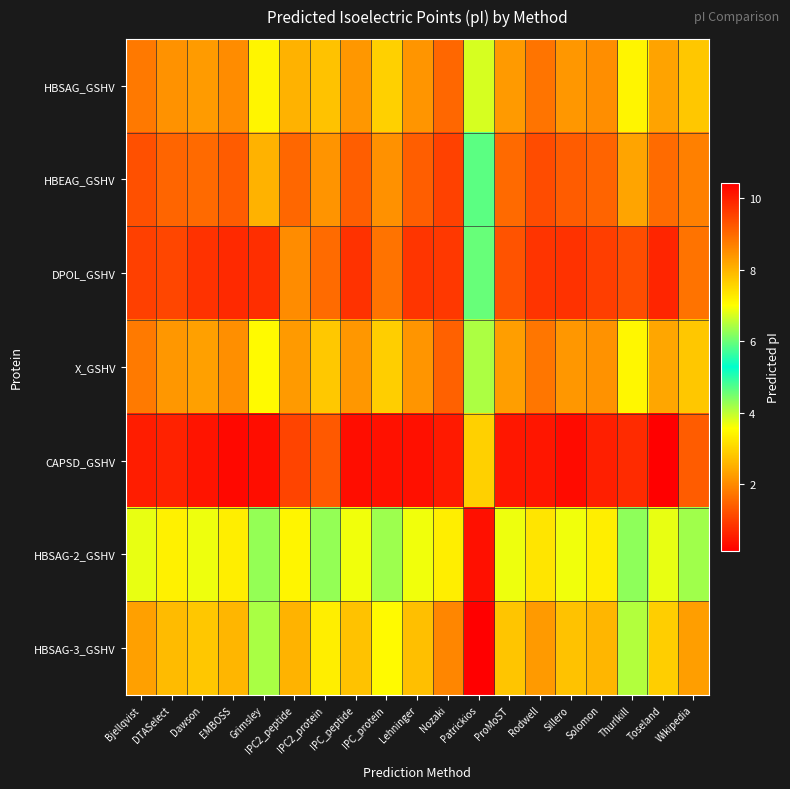

Reading left to right, what are all the values shown in this chart?

HBSAG_GSHV: Bjellqvist=8.8	DTASelect=8.4	Dawson=8.3	EMBOSS=8.5	Grimsley=7.1	IPC2_peptide=8.0	IPC2_protein=7.8	IPC_peptide=8.4	IPC_protein=7.6	Lehninger=8.4	Nozaki=9.0	Patrickios=3.8	ProMoST=8.3	Rodwell=8.9	Sillero=8.4	Solomon=8.5	Thurlkill=7.1	Toseland=8.2	Wikipedia=7.7
HBEAG_GSHV: Bjellqvist=9.3	DTASelect=9.1	Dawson=9.0	EMBOSS=9.2	Grimsley=8.0	IPC2_peptide=9.0	IPC2_protein=8.4	IPC_peptide=9.2	IPC_protein=8.5	Lehninger=9.2	Nozaki=9.5	Patrickios=4.7	ProMoST=9.0	Rodwell=9.4	Sillero=9.2	Solomon=9.1	Thurlkill=8.2	Toseland=9.0	Wikipedia=8.7
DPOL_GSHV: Bjellqvist=9.6	DTASelect=9.5	Dawson=9.7	EMBOSS=9.9	Grimsley=9.8	IPC2_peptide=8.5	IPC2_protein=9.0	IPC_peptide=9.8	IPC_protein=8.9	Lehninger=9.7	Nozaki=9.7	Patrickios=4.6	ProMoST=9.3	Rodwell=9.7	Sillero=9.8	Solomon=9.6	Thurlkill=9.4	Toseland=9.9	Wikipedia=8.9
X_GSHV: Bjellqvist=8.8	DTASelect=8.4	Dawson=8.3	EMBOSS=8.5	Grimsley=7.1	IPC2_peptide=8.3	IPC2_protein=7.7	IPC_peptide=8.4	IPC_protein=7.6	Lehninger=8.4	Nozaki=9.1	Patrickios=4.1	ProMoST=8.3	Rodwell=8.8	Sillero=8.4	Solomon=8.5	Thurlkill=7.1	Toseland=8.2	Wikipedia=7.7
CAPSD_GSHV: Bjellqvist=10.0	DTASelect=10.0	Dawson=10.1	EMBOSS=10.3	Grimsley=10.2	IPC2_peptide=9.5	IPC2_protein=9.2	IPC_peptide=10.2	IPC_protein=10.2	Lehninger=10.2	Nozaki=10.1	Patrickios=7.6	ProMoST=10.1	Rodwell=10.1	Sillero=10.3	Solomon=10.0	Thurlkill=9.8	Toseland=10.4	Wikipedia=9.2
HBSAG-2_GSHV: Bjellqvist=6.9	DTASelect=7.2	Dawson=6.9	EMBOSS=7.2	Grimsley=6.3	IPC2_peptide=7.1	IPC2_protein=6.3	IPC_peptide=6.9	IPC_protein=6.4	Lehninger=6.9	Nozaki=7.2	Patrickios=0.4	ProMoST=6.9	Rodwell=7.4	Sillero=6.9	Solomon=7.2	Thurlkill=6.2	Toseland=6.8	Wikipedia=6.4
HBSAG-3_GSHV: Bjellqvist=8.3	DTASelect=7.9	Dawson=7.8	EMBOSS=8.0	Grimsley=6.4	IPC2_peptide=8.0	IPC2_protein=7.2	IPC_peptide=7.8	IPC_protein=7.1	Lehninger=7.8	Nozaki=8.6	Patrickios=0.1	ProMoST=7.8	Rodwell=8.4	Sillero=7.8	Solomon=8.0	Thurlkill=6.5	Toseland=7.7	Wikipedia=8.3